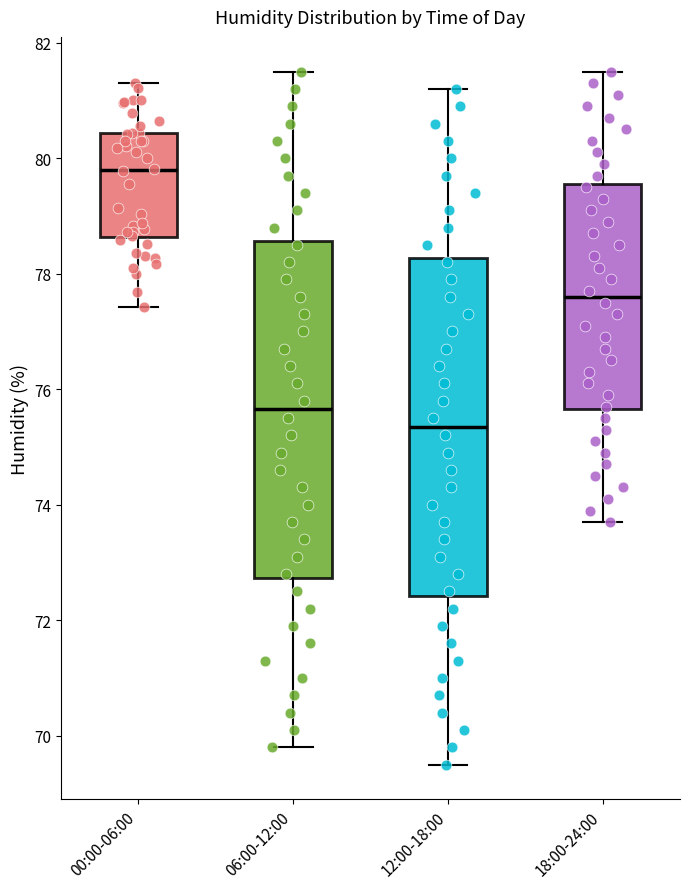

Which box's median line is the highest?

00:00-06:00